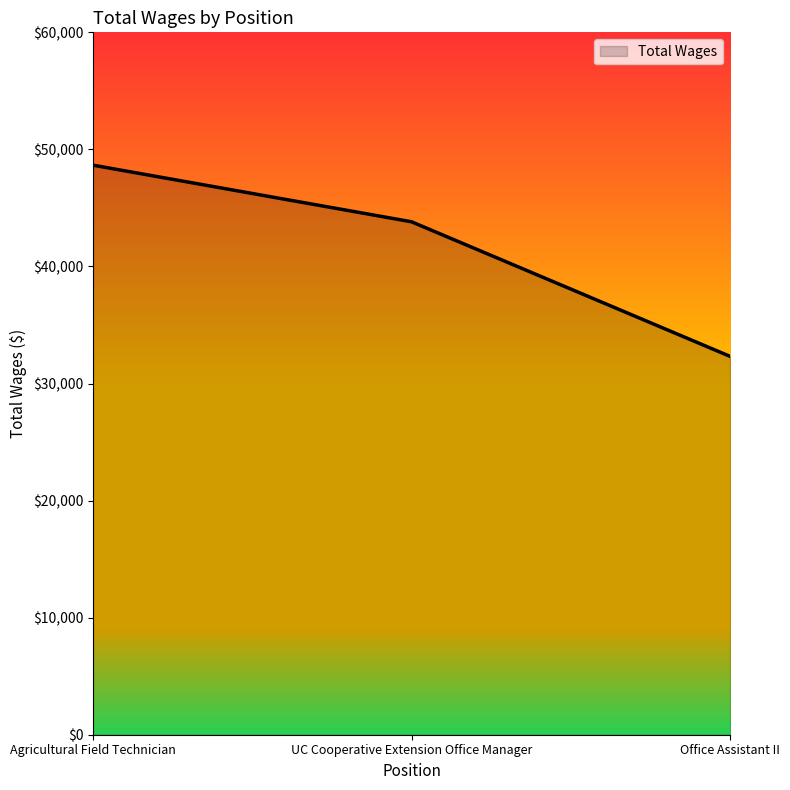

What is the sum of the values at UC Cooperative Extension Office Manager and Agricultural Field Technician?

92471